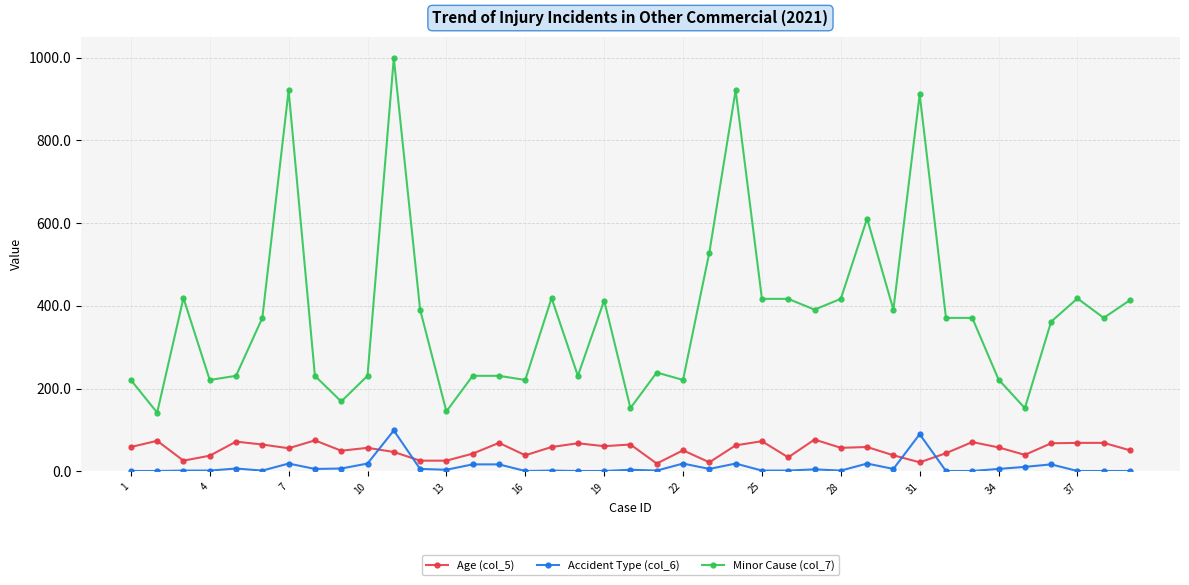

At how many categories does at least one series exceed 126?

39